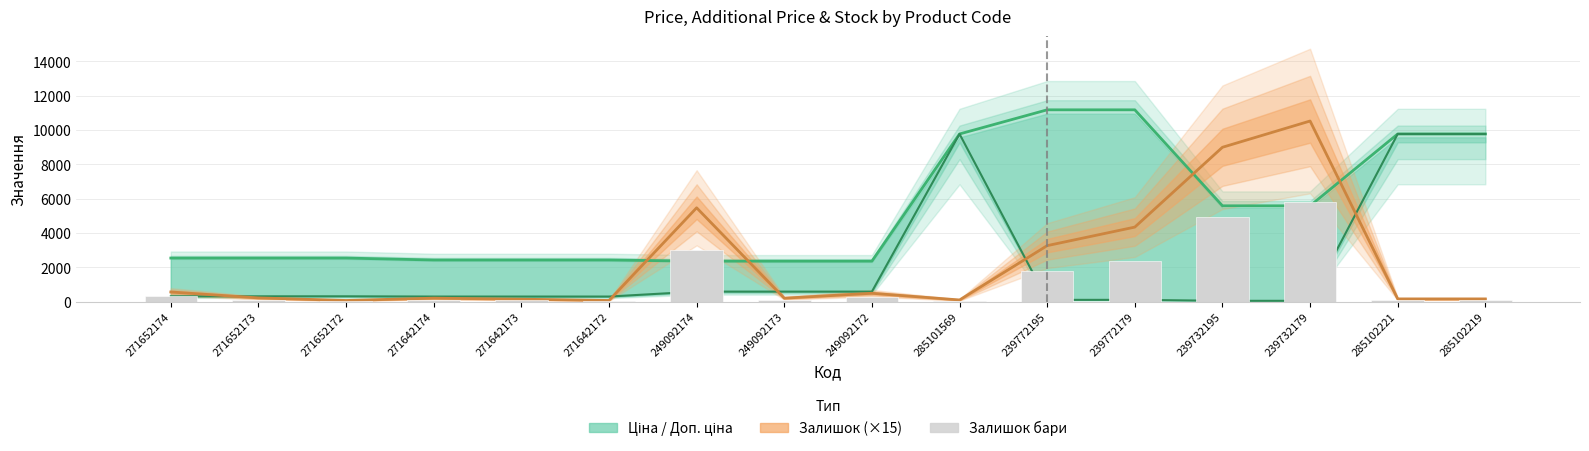

Reading left to right, extract all data points from this chart.

Доп. ціна: 271652174=2546.4	271652173=2546.4	271652172=2546.4	271642174=2432.8	271642173=2432.8	271642172=2432.8	249092174=2366.5	249092173=2366.5	249092172=2366.5	285101569=9775.5	239772195=11182.0	239772179=11182.0	239732195=5591.0	239732179=5591.0	285102221=9775.5	285102219=9775.5
Ціна: 271652174=318.3	271652173=318.3	271652172=318.3	271642174=304.1	271642173=304.1	271642172=304.1	249092174=591.6	249092173=591.6	249092172=591.6	285101569=9775.5	239772195=111.8	239772179=111.8	239732195=55.9	239732179=55.9	285102221=9775.5	285102219=9775.5
Залишок (×15): 271652174=570.0	271652173=225.0	271652172=75.0	271642174=210.0	271642173=150.0	271642172=75.0	249092174=5475.0	249092173=210.0	249092172=495.0	285101569=105.0	239772195=3270.0	239772179=4350.0	239732195=9000.0	239732179=10530.0	285102221=165.0	285102219=165.0